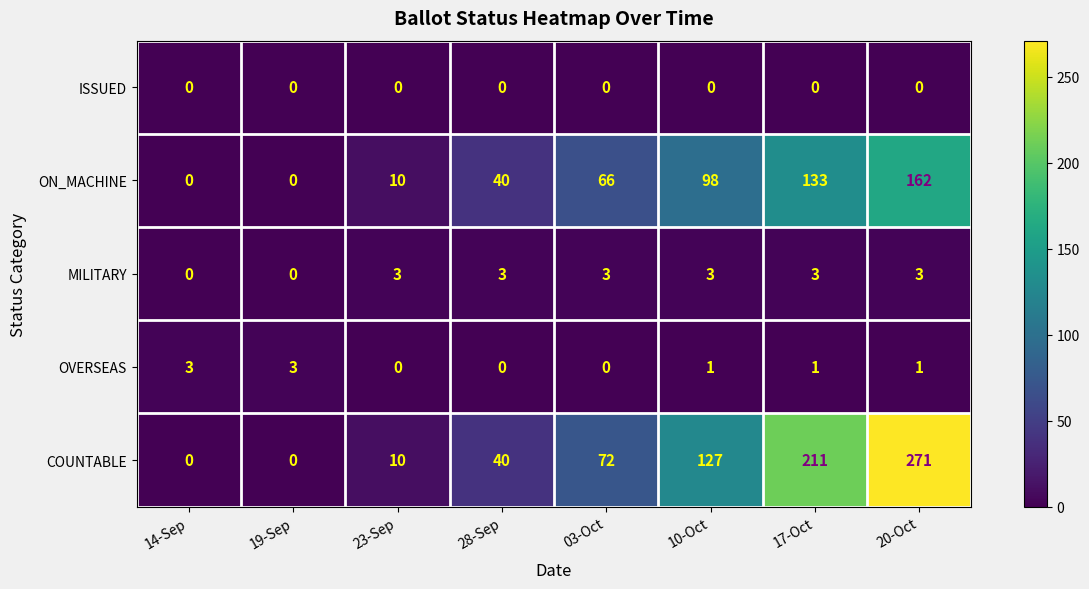

What is the total value across all series at 19-Sep?

3